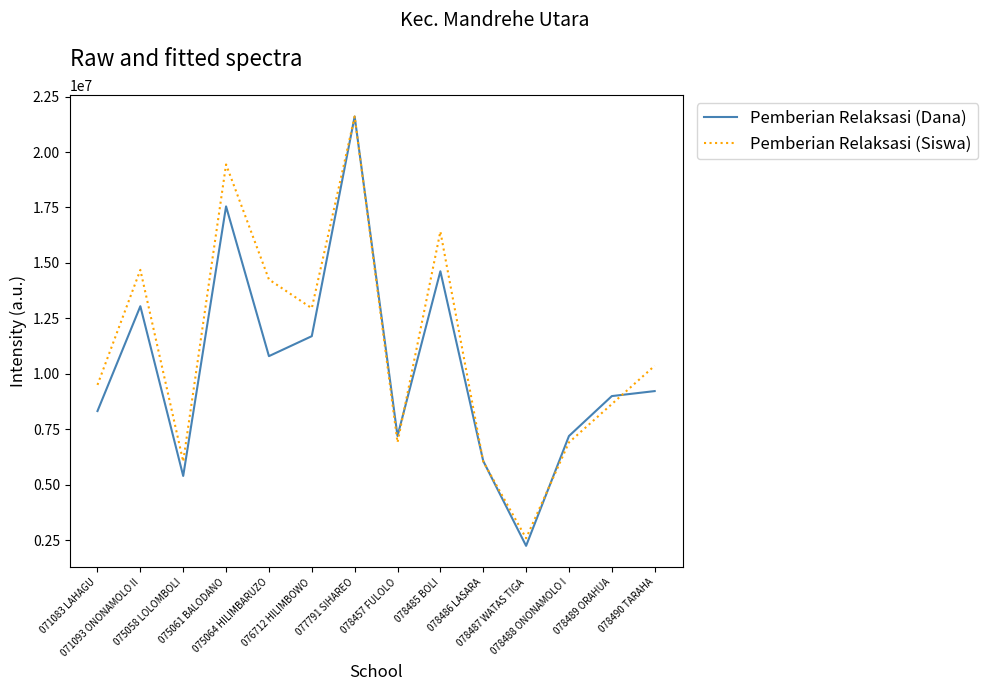

Where is the first local minimum for Pemberian Relaksasi (Siswa)?

075058 LOLOMBOLI